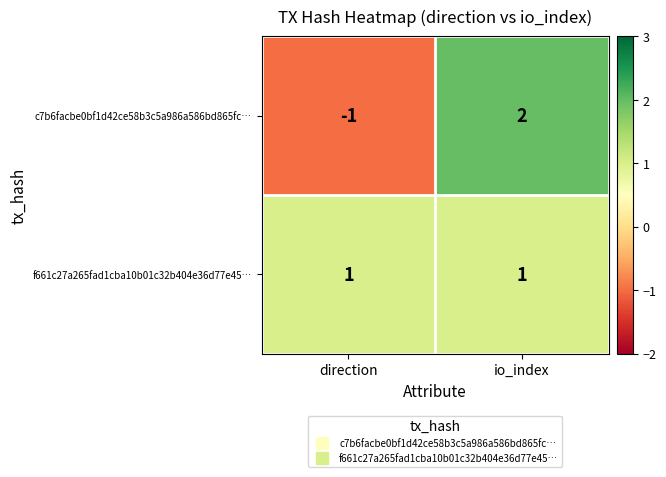

Which series has the largest total across all categories?

f661c27a265fad1cba10b01c32b404e36d77e45…